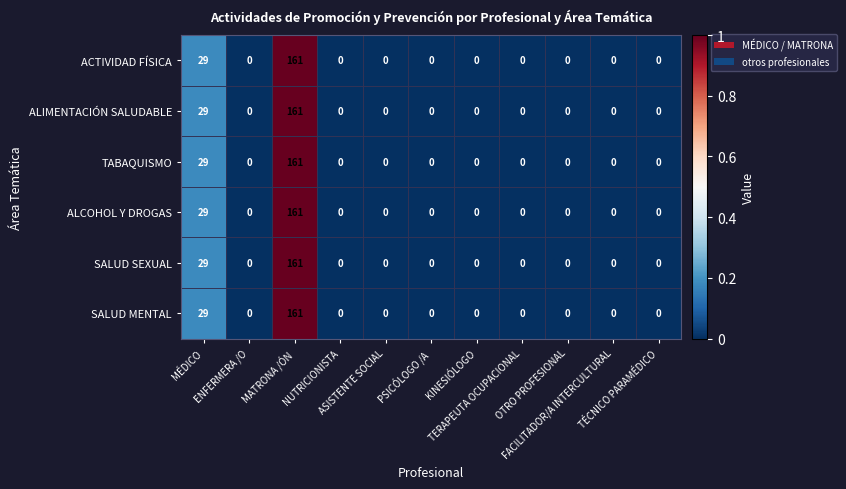

How many distinct data groups are displayed?

6